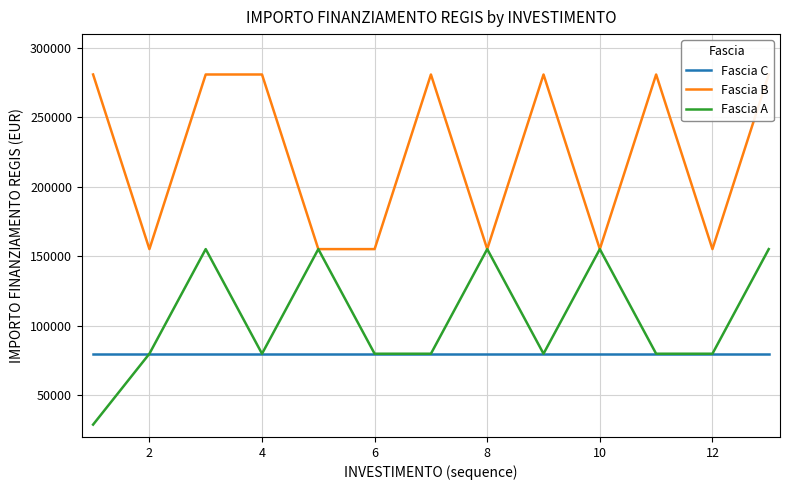

Which series has the largest total across all categories?

Fascia B